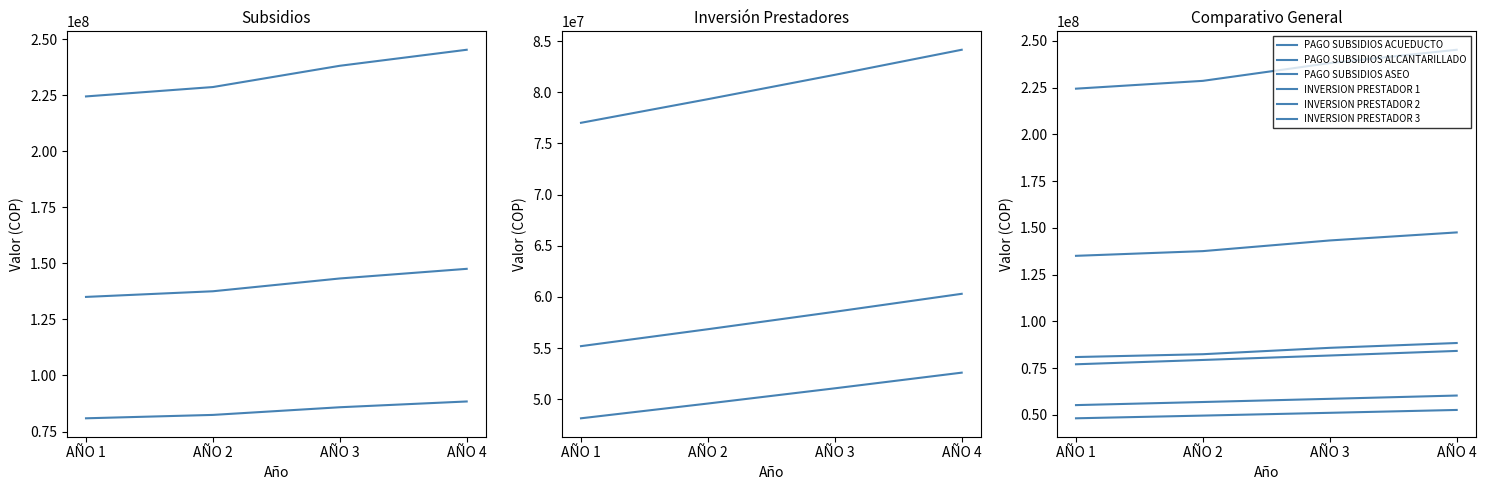

Rank the categories by PAGO SUBSIDIOS ASEO value from highest to lowest.

AÑO 4, AÑO 3, AÑO 2, AÑO 1